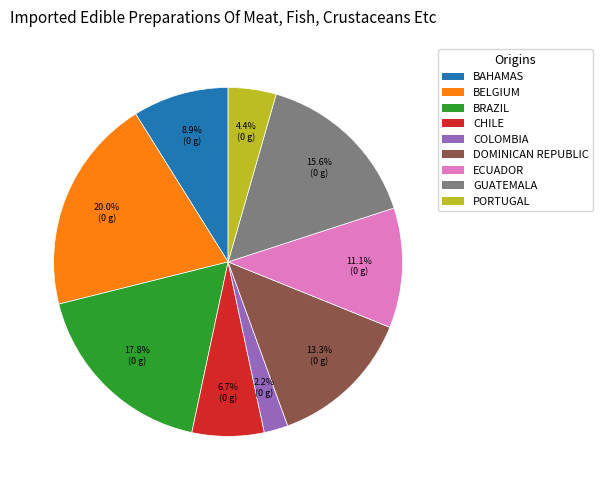

Rank the categories by value from highest to lowest.

BELGIUM, BRAZIL, GUATEMALA, DOMINICAN REPUBLIC, ECUADOR, BAHAMAS, CHILE, PORTUGAL, COLOMBIA